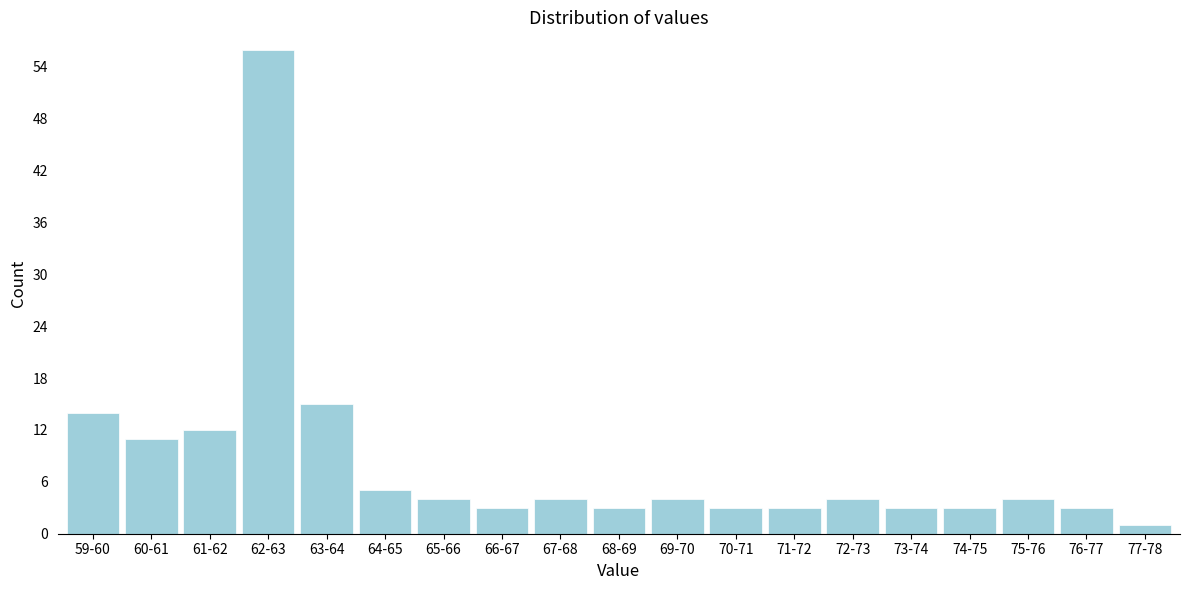

Reading right to left, extract all data points from this chart.

1	3	4	3	3	4	3	3	4	3	4	3	4	5	15	56	12	11	14